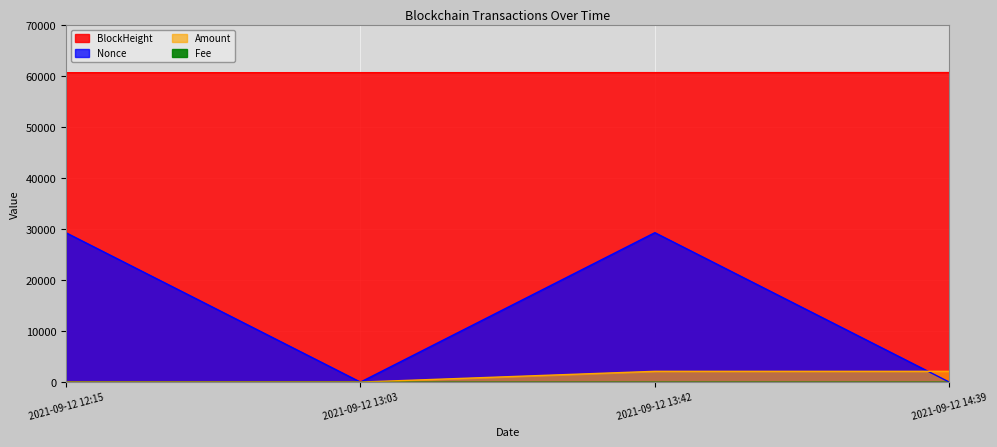

How many data points does each series have?

4